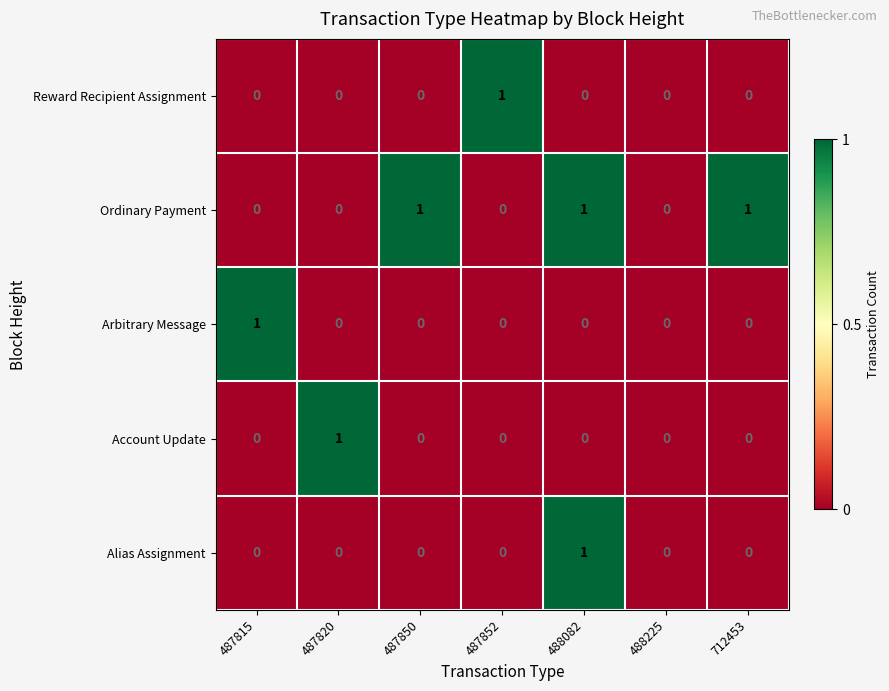

How many Account Update values are between 0 and 1?

7